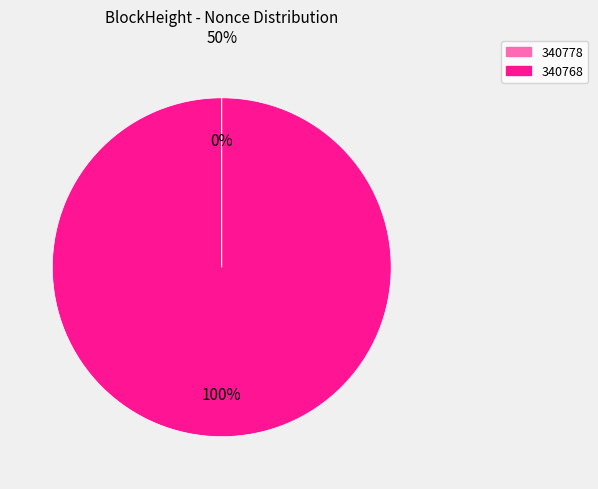

Which slice is the largest?

340768